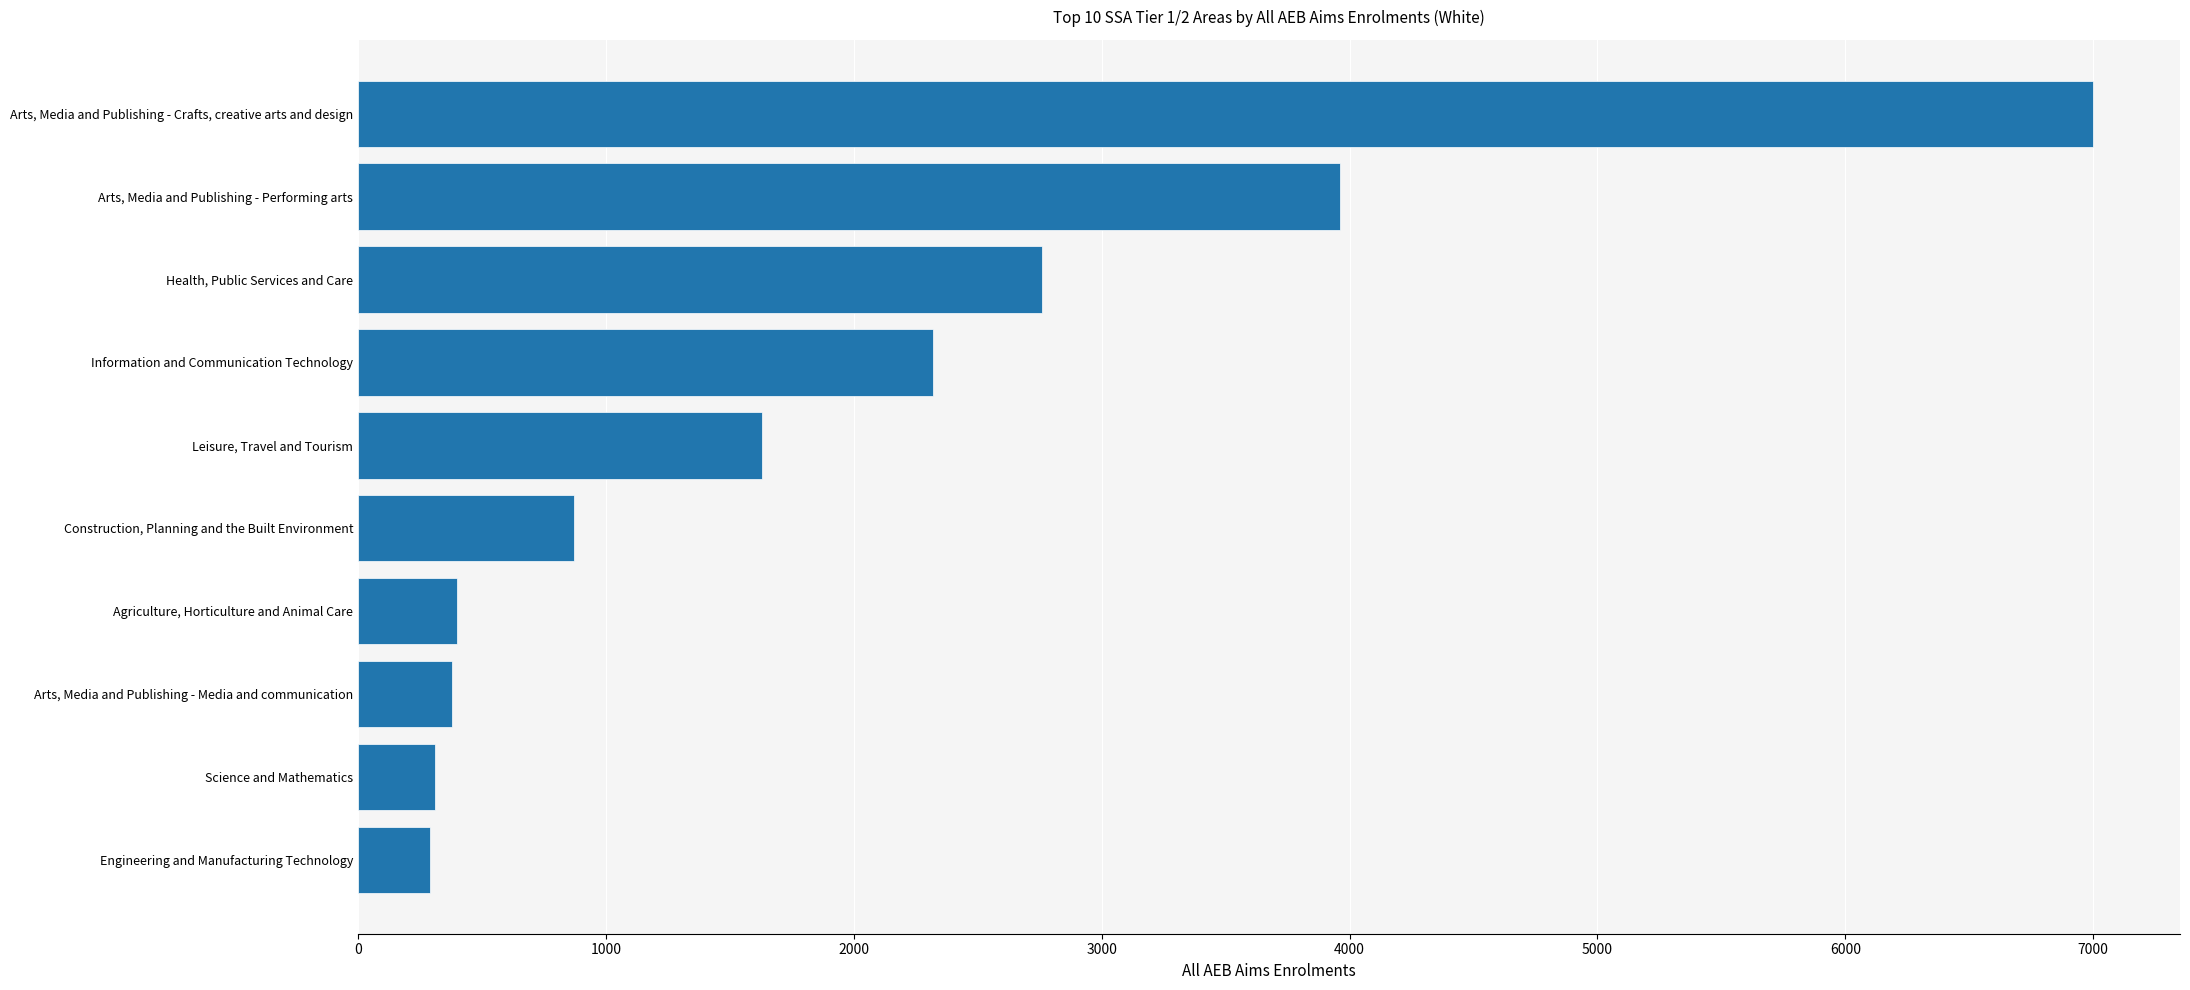

What is the change in value from Engineering and Manufacturing Technology to Construction, Planning and the Built Environment?

+580